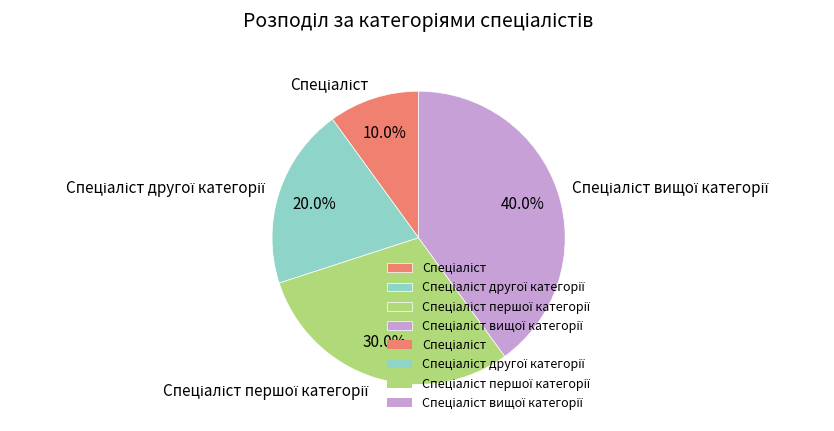

Is there any slice that represents more than half of the pie?

No